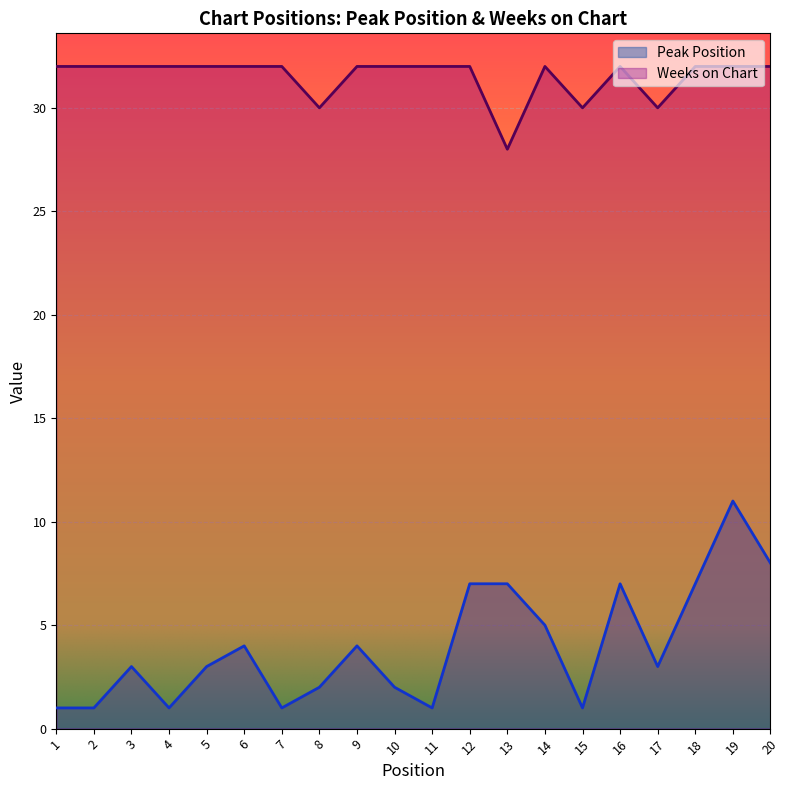

How many lines are shown in the chart?

2